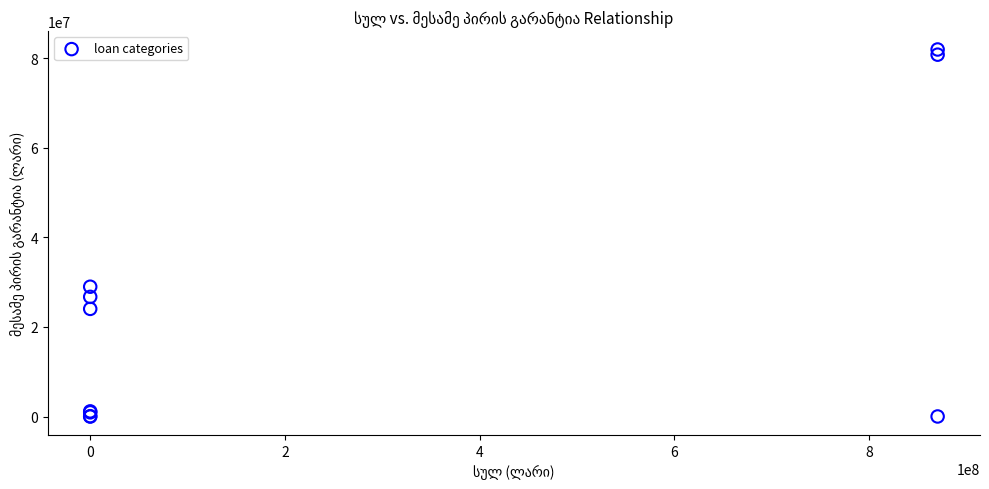

What Y value in the scatter plot is closest to 40977893?

28987463.3